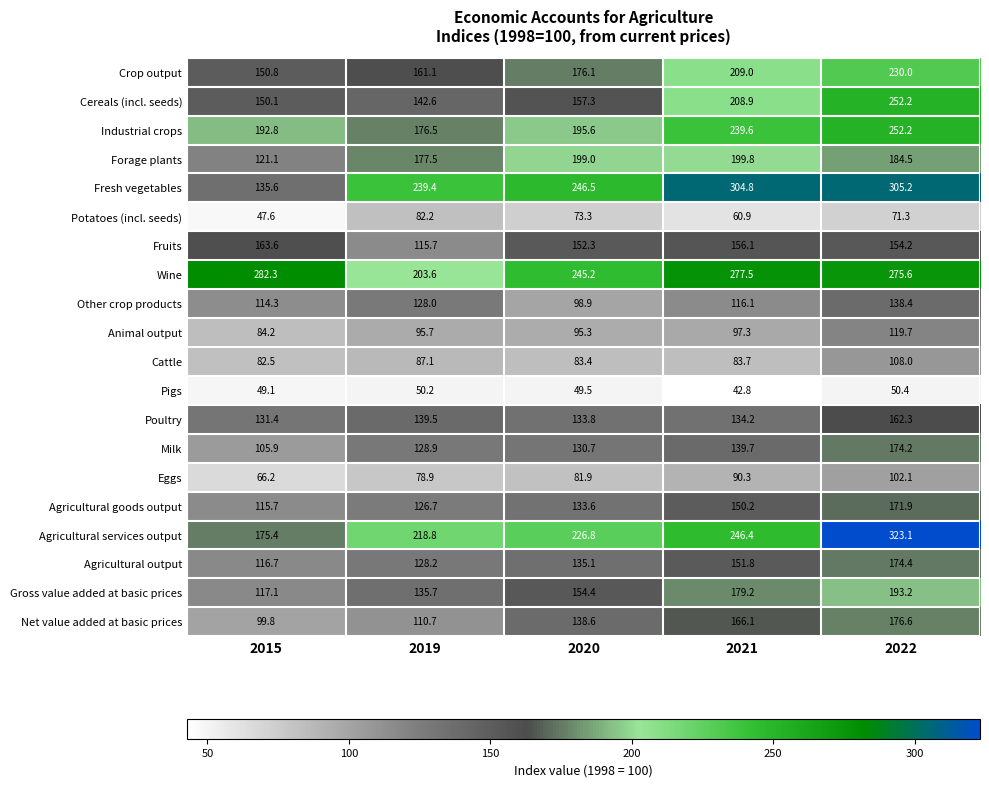

Which category has the highest value across all series?

2022